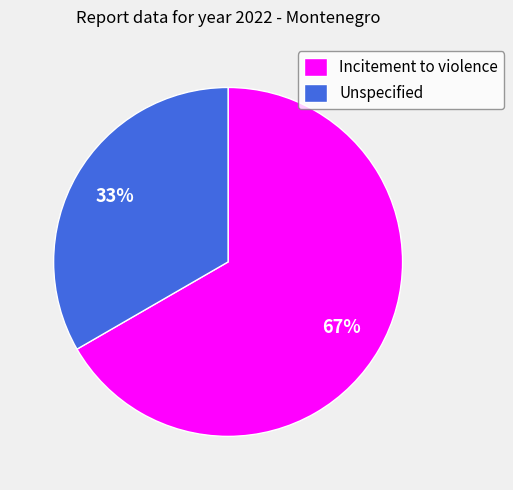

How many segments does this pie chart have?

2